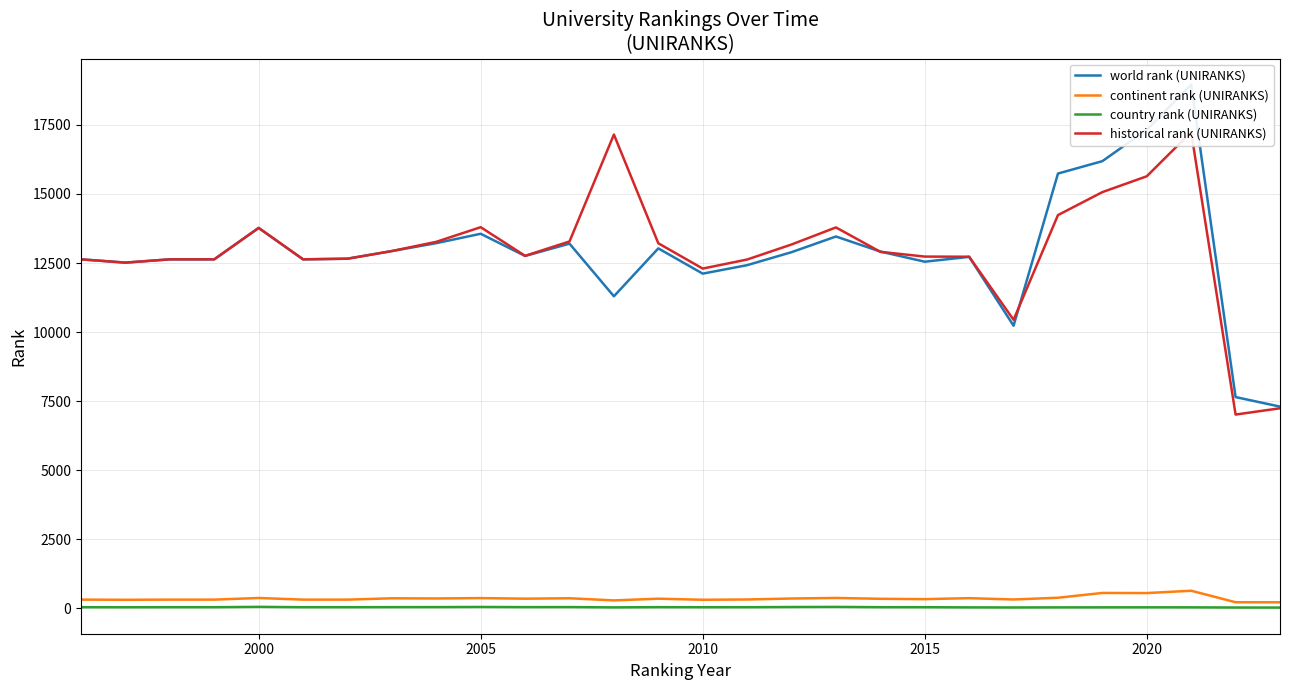

Reading right to left, transcribe all the data shown in this chart.

world rank (UNIRANKS): 7298.0	7643.0	18960.0	17327.0	16190.0	15740.0	10228.0	12723.0	12547.0	12915.0	13460.0	12892.0	12422.0	12115.0	13030.0	11294.0	13201.0	12755.0	13559.0	13219.0	12933.0	12656.0	12633.0	13771.0	12633.0	12633.0	12514.0	12633.0
continent rank (UNIRANKS): 209.0	211.0	628.0	544.0	548.0	374.0	311.0	359.0	323.0	336.0	366.0	346.0	311.0	301.0	340.0	278.0	355.0	340.0	361.0	348.0	354.0	306.0	306.0	365.0	306.0	306.0	300.0	306.0
country rank (UNIRANKS): 18.0	20.0	26.0	27.0	26.0	25.0	22.0	25.0	31.0	32.0	42.0	38.0	31.0	30.0	33.0	25.0	36.0	34.0	40.0	35.0	34.0	31.0	31.0	44.0	31.0	31.0	29.0	31.0
historical rank (UNIRANKS): 7238.0	7010.0	17243.0	15642.0	15068.0	14236.0	10443.0	12727.5	12733.0	12905.0	13789.0	13170.5	12626.0	12298.5	13214.5	17153.5	13280.5	12760.0	13797.5	13267.5	12933.0	12656.0	12633.0	13771.0	12633.0	12633.0	12514.0	12633.0